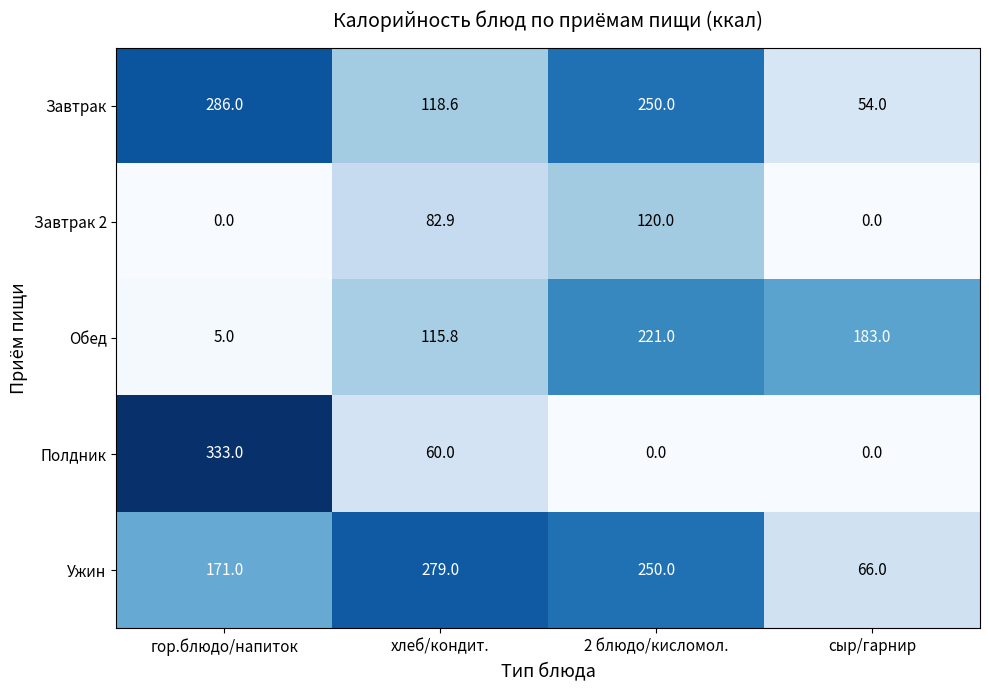

List the series in order of their peak value, lowest first.

Завтрак 2, Обед, Ужин, Завтрак, Полдник